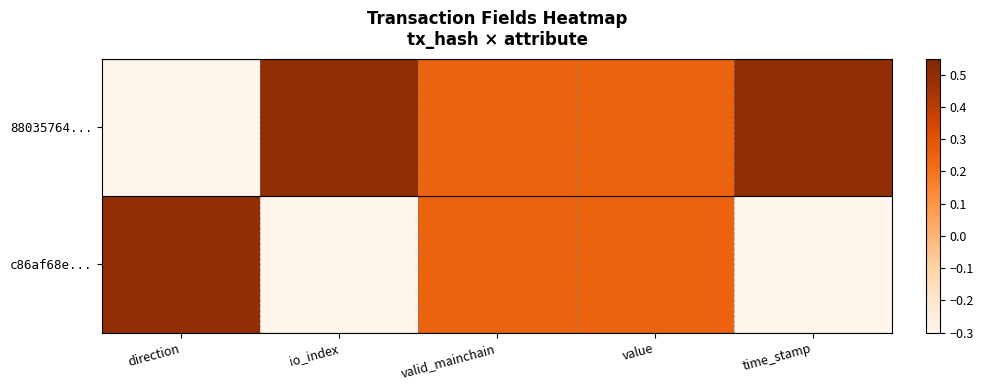

List the series in order of their overall mean, lowest first.

c86af68e..., 88035764...